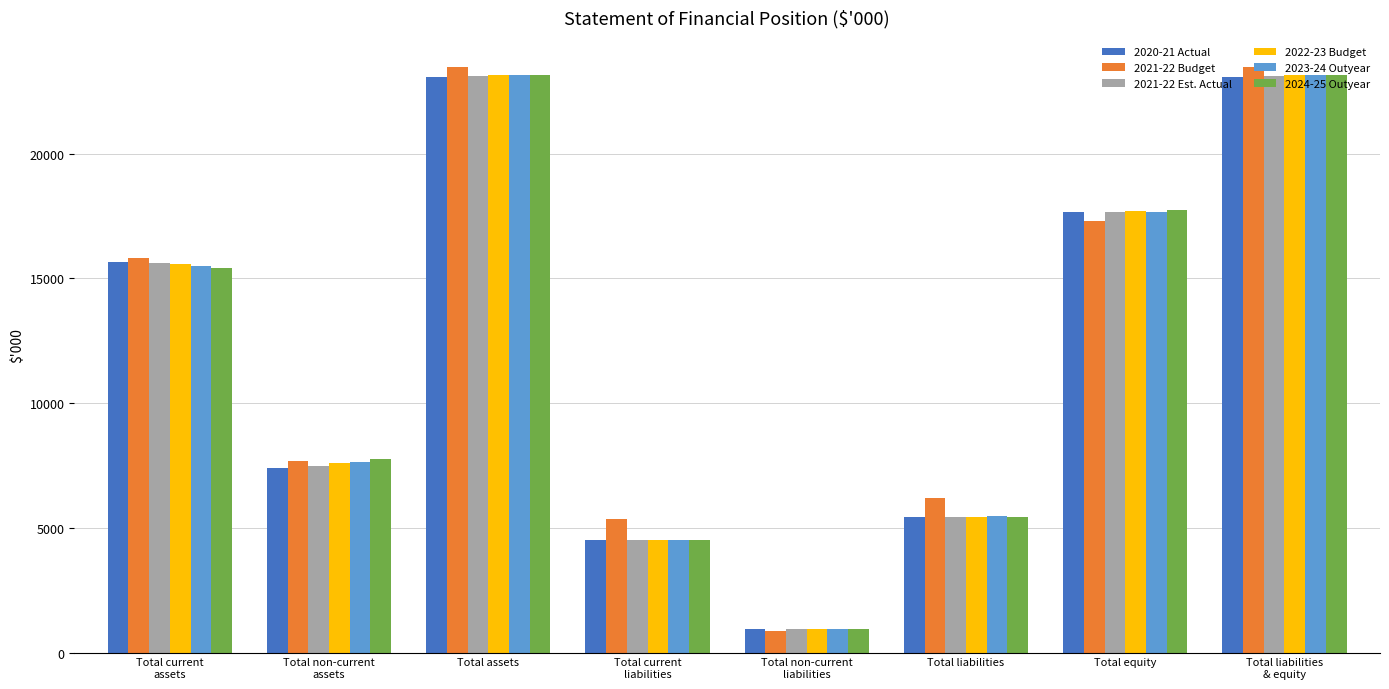

Reading left to right, extract all data points from this chart.

2020-21 Actual: Total current
assets=15664	Total non-current
assets=7413	Total assets=23077	Total current
liabilities=4499	Total non-current
liabilities=932	Total liabilities=5431	Total equity=17646	Total liabilities
& equity=23077
2021-22 Budget: Total current
assets=15819	Total non-current
assets=7666	Total assets=23485	Total current
liabilities=5340	Total non-current
liabilities=859	Total liabilities=6199	Total equity=17286	Total liabilities
& equity=23485
2021-22 Est. Actual: Total current
assets=15623	Total non-current
assets=7476	Total assets=23099	Total current
liabilities=4507	Total non-current
liabilities=942	Total liabilities=5449	Total equity=17650	Total liabilities
& equity=23099
2022-23 Budget: Total current
assets=15558	Total non-current
assets=7599	Total assets=23157	Total current
liabilities=4504	Total non-current
liabilities=942	Total liabilities=5446	Total equity=17711	Total liabilities
& equity=23157
2023-24 Outyear: Total current
assets=15484	Total non-current
assets=7654	Total assets=23138	Total current
liabilities=4510	Total non-current
liabilities=963	Total liabilities=5473	Total equity=17665	Total liabilities
& equity=23138
2024-25 Outyear: Total current
assets=15410	Total non-current
assets=7760	Total assets=23170	Total current
liabilities=4507	Total non-current
liabilities=934	Total liabilities=5441	Total equity=17729	Total liabilities
& equity=23170